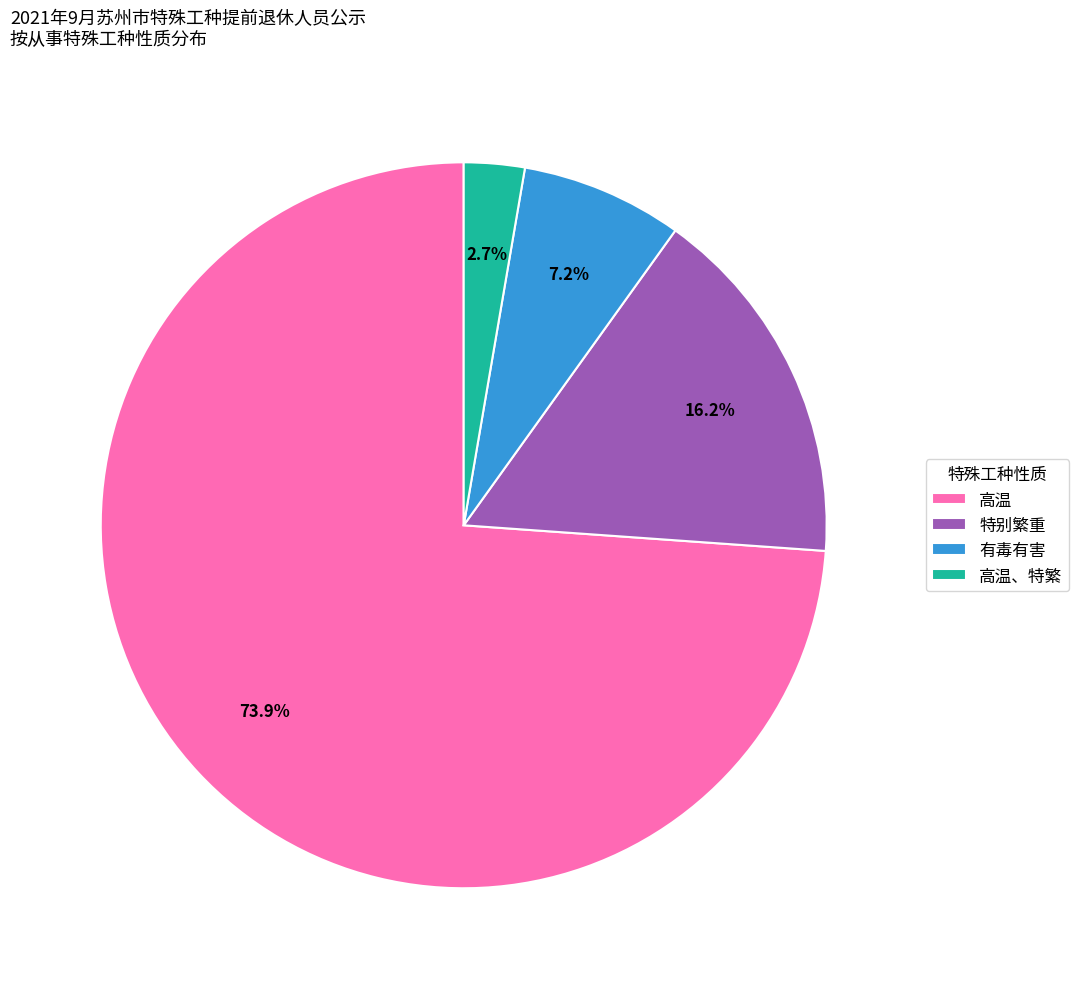

To the nearest percent, what is the combined percentage of 高温、特繁 and 有毒有害?

10%